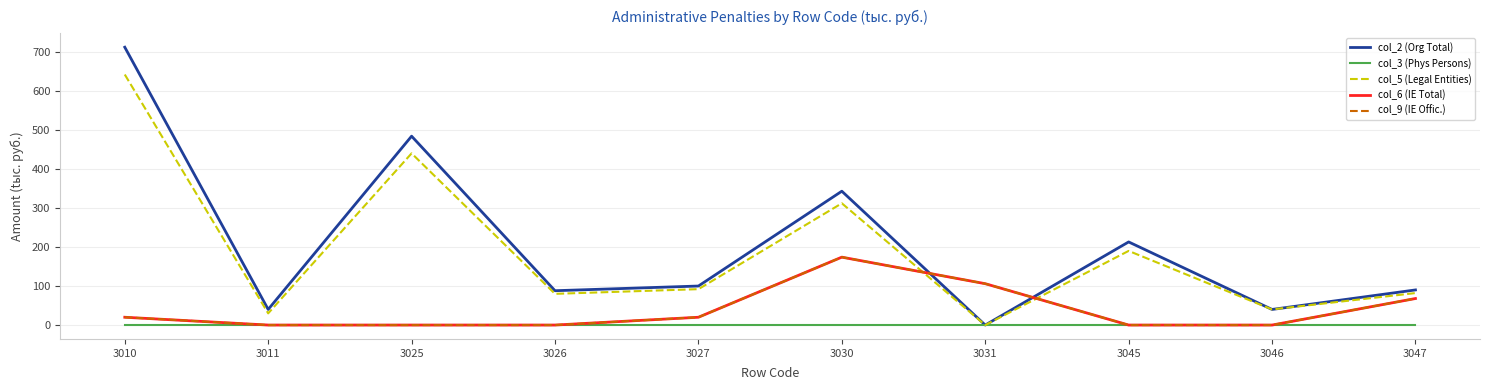

Which category has the lowest value across all series?

3031